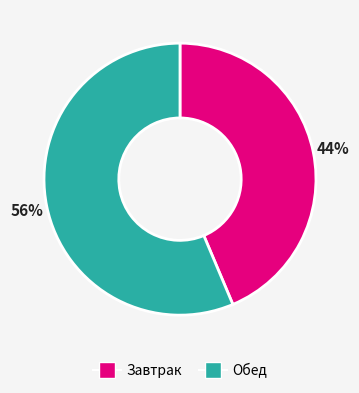

The Завтрак slice represents 29% of the pie. True or false?

False